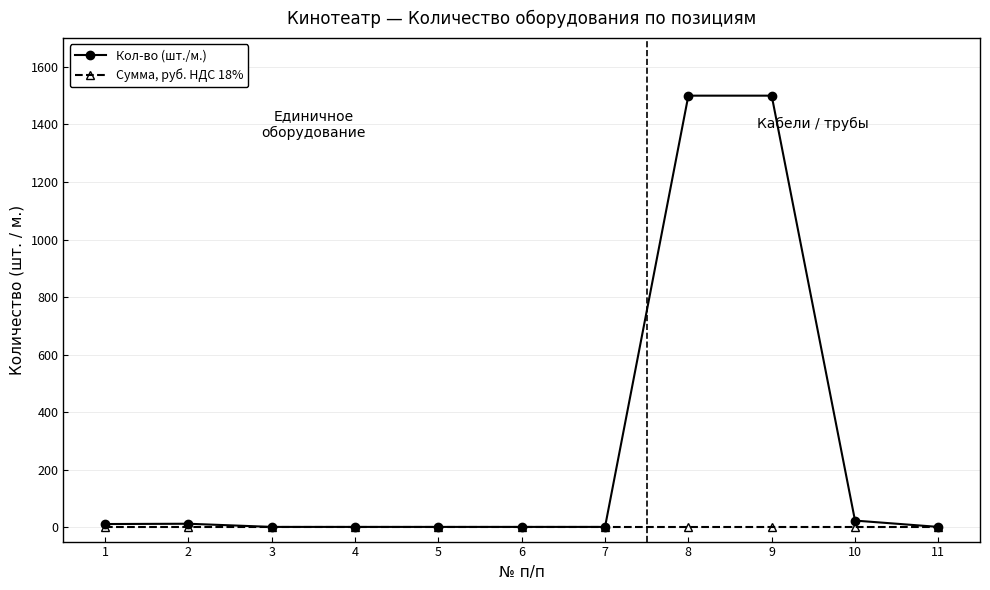

List the series in order of their peak value, lowest first.

Сумма, руб. НДС 18%, Кол-во (шт./м.)